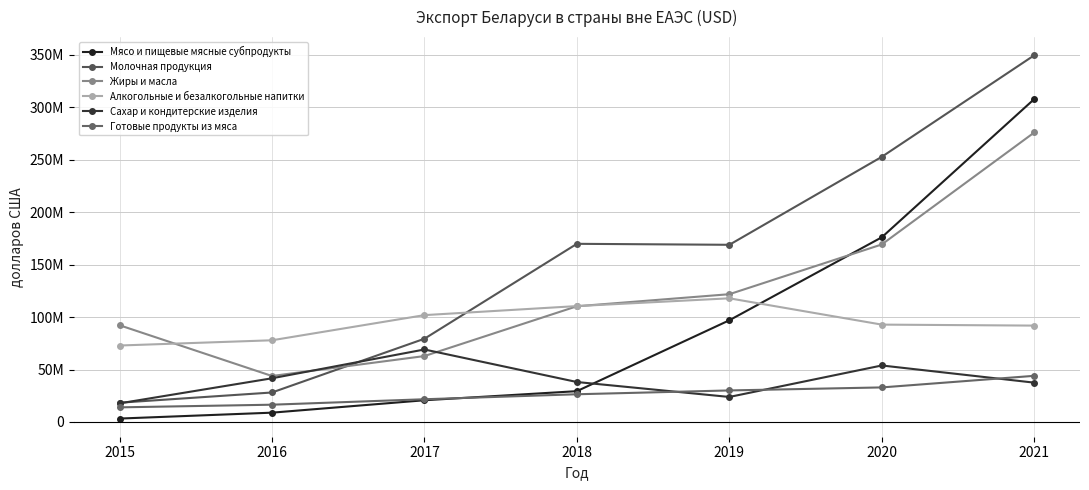

Reading left to right, what are all the values shown in this chart?

Мясо и пищевые мясные субпродукты: 3221521	8841271	20674326	29350335	96962894	176112919	307951663
Молочная продукция: 18337006	28084423	79346546	169877292	168944705	252854800	349703948
Жиры и масла: 92229953	43816428	62830987	110328849	121828534	169285661	276073916
Алкогольные и безалкогольные напитки: 72887045	77878903	101870532	110487510	117907651	92820457	91879448
Сахар и кондитерские изделия: 17719257	41633523	69104172	38073760	23825448	53850398	37465561
Готовые продукты из мяса: 13906531	16436390	21634944	26397543	30035482	32920146	43977113